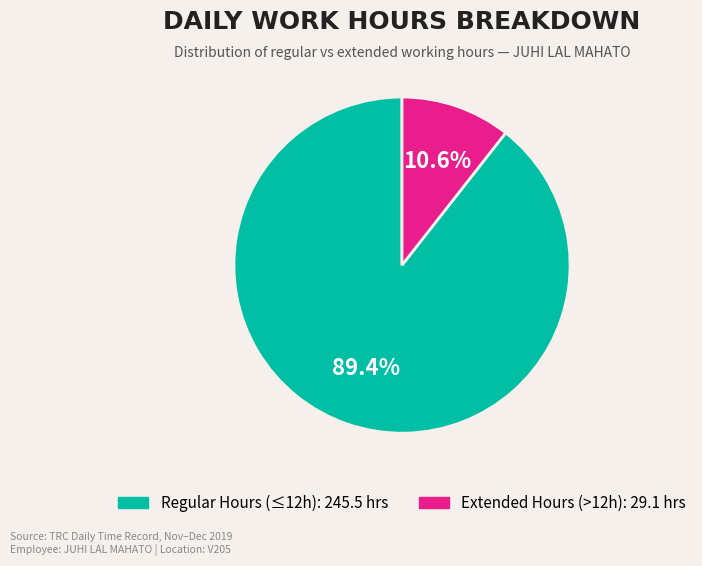

Count the number of slices in the pie.

2